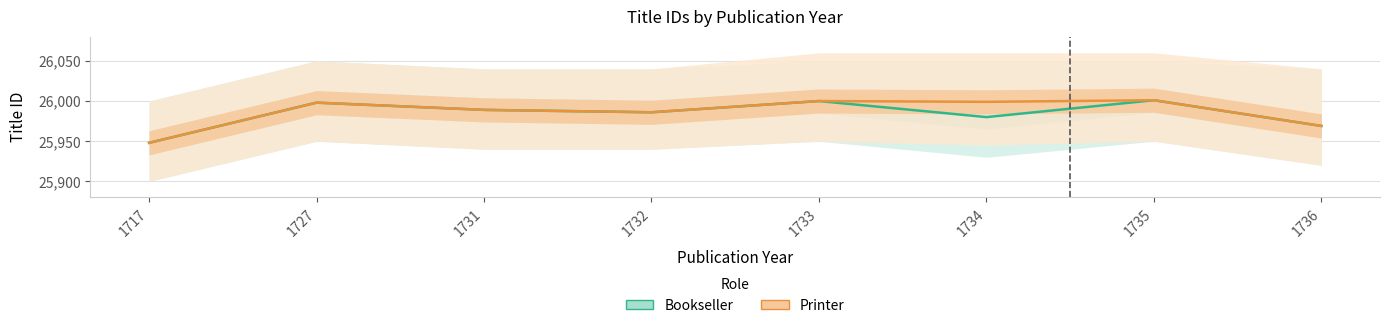

Reading right to left, list all the values displayed in this chart.

Bookseller: 1736=25969	1735=26001	1734=25980	1733=26000	1732=25986	1731=25989	1727=25998	1717=25948
Printer: 1736=25969	1735=26001	1734=25999	1733=26000	1732=25986	1731=25989	1727=25998	1717=25948